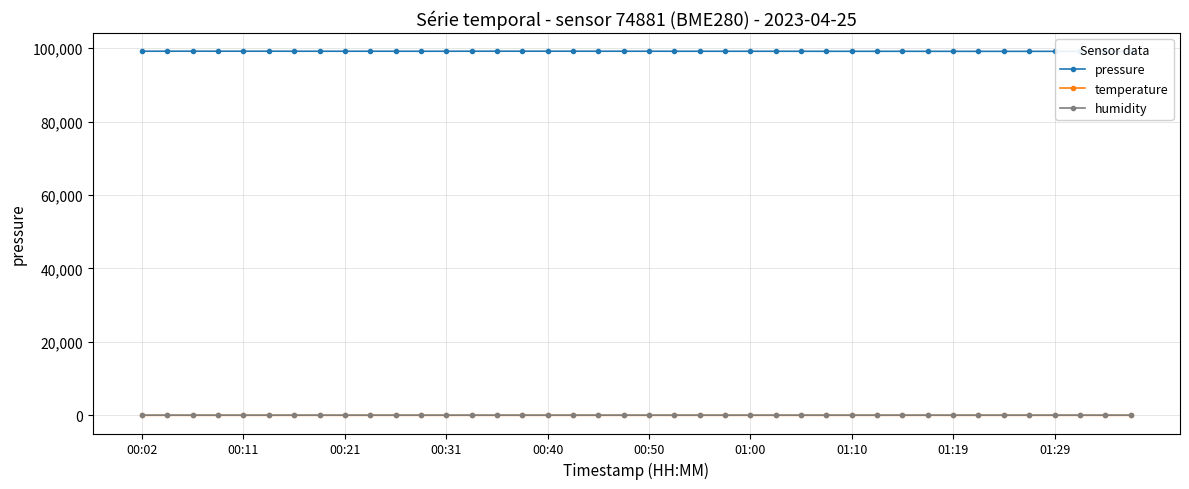

Where is temperature nearest to the value 11?

00:11